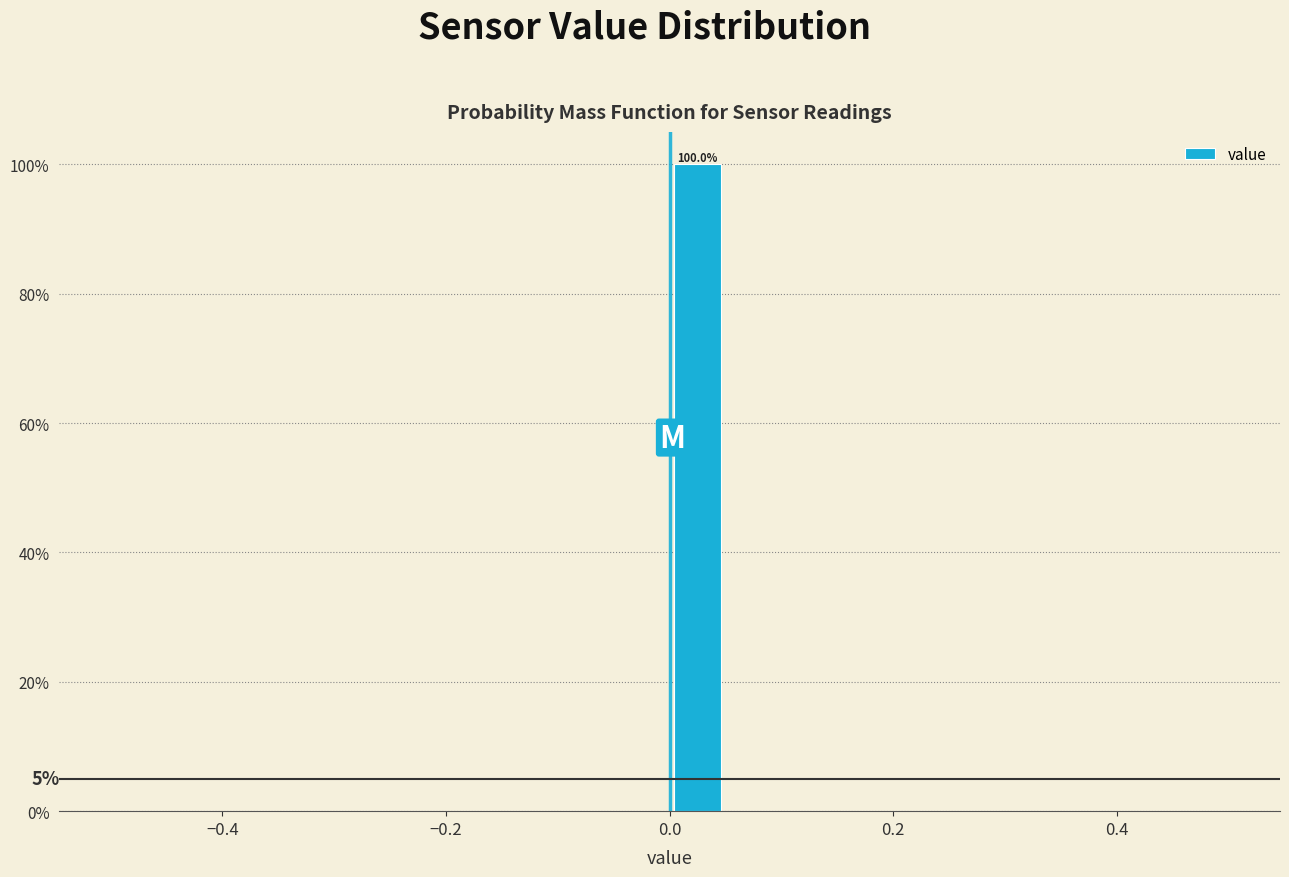

Around what value on the x-axis is the tallest bar? Give the approximate position of its centre, as read against the axis.

0.02